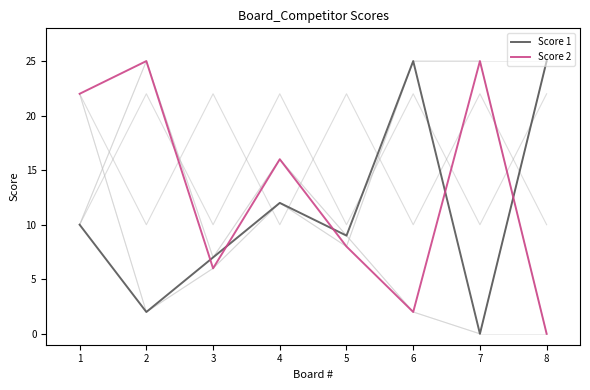

The Score 1 series shows 16 at 4. True or false?

False